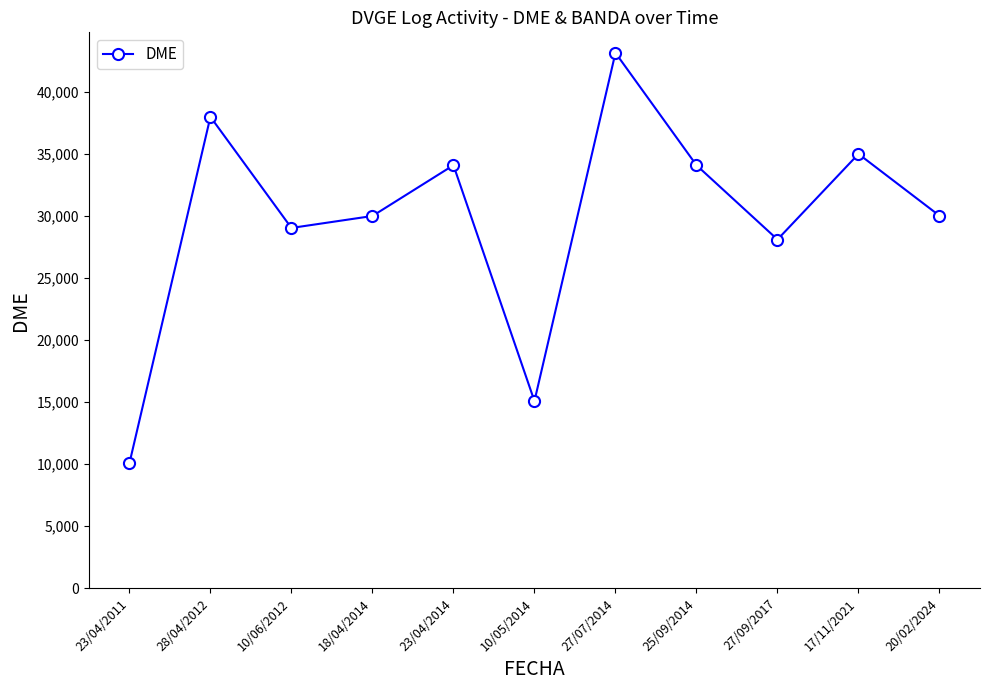

What is the sum of all values?

326666